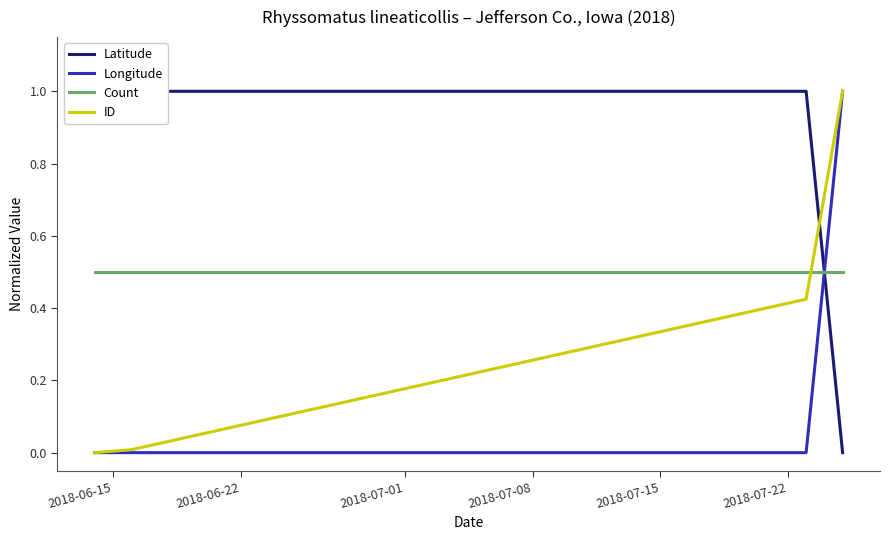

What is the lowest value of the Count series?

0.5